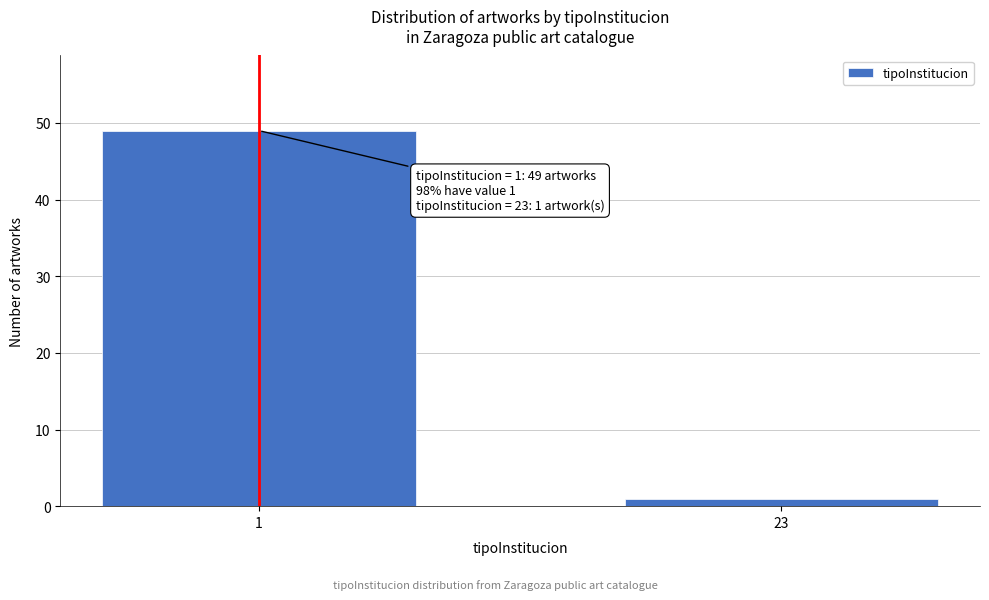

Reading left to right, extract all data points from this chart.

49	1